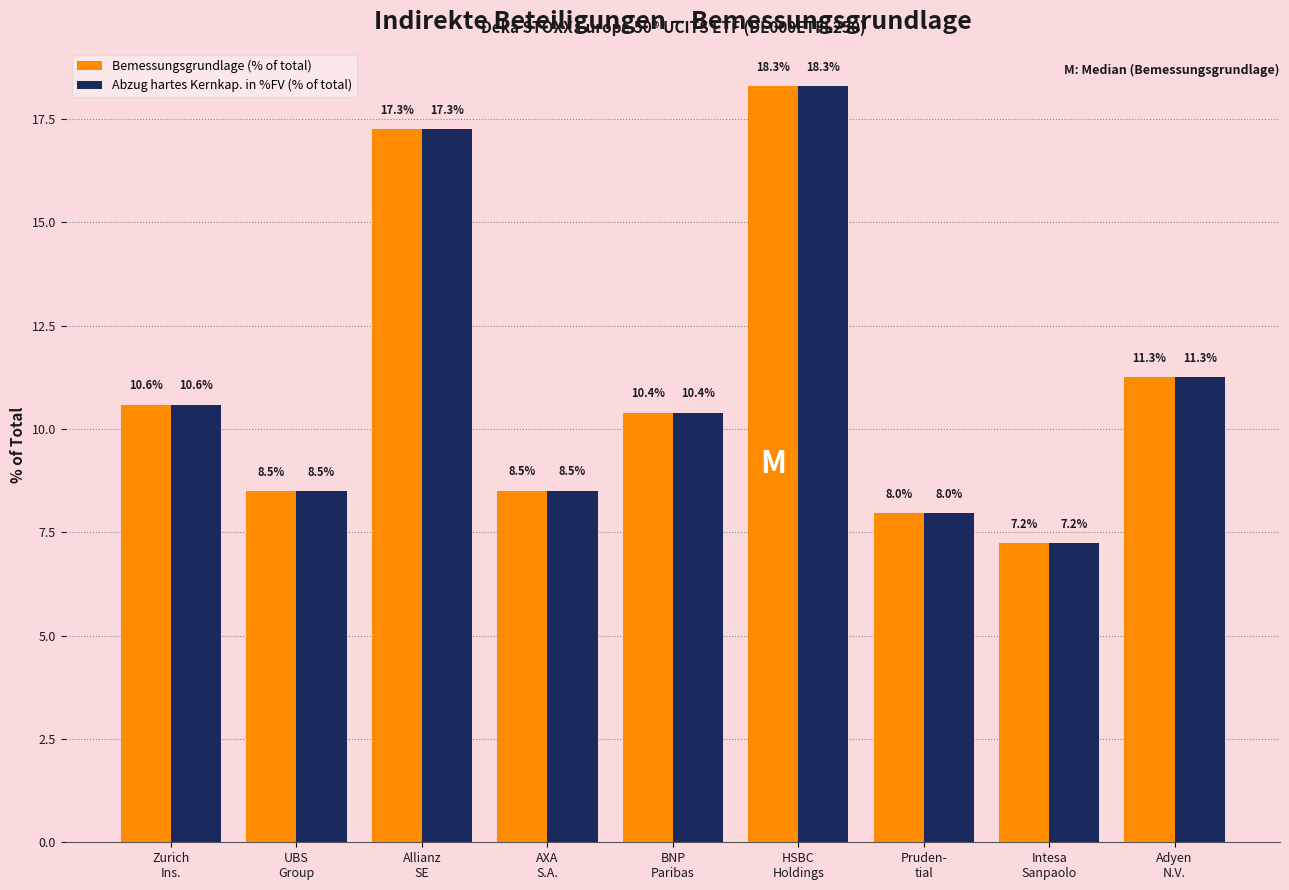

What is the average value of the Bemessungsgrundlage (% of total) series?

11.1